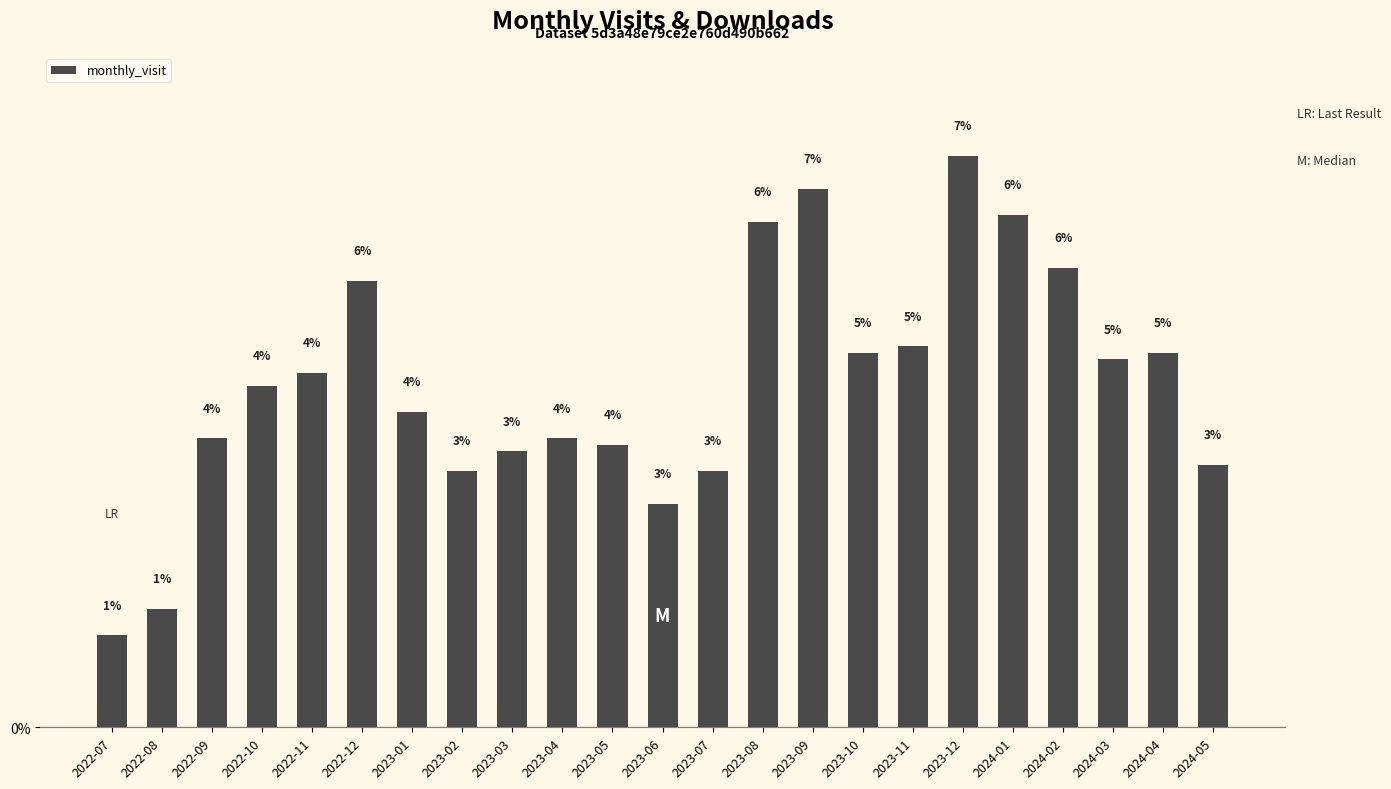

Are the bars horizontal?

No